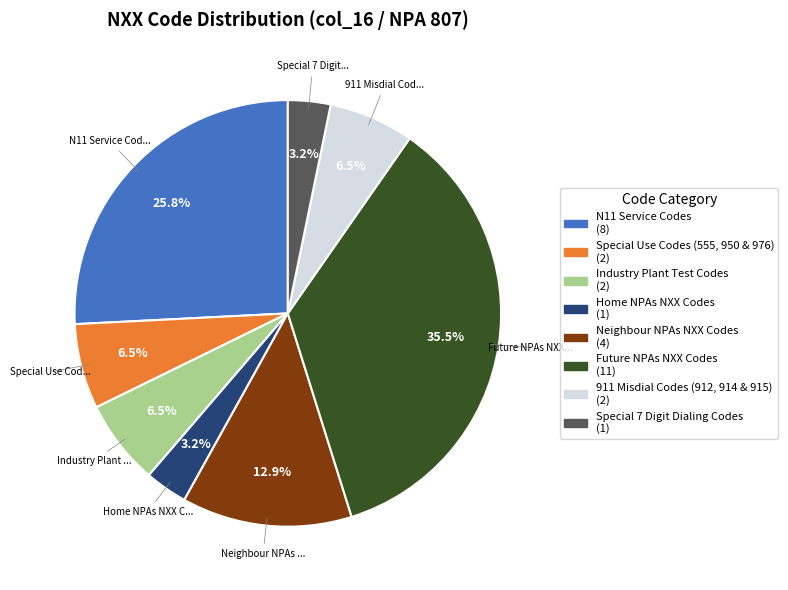

Do Home NPAs NXX Codes (1) and 911 Misdial Codes (912, 914 & 915) (2) together represent more than half of the pie?

No